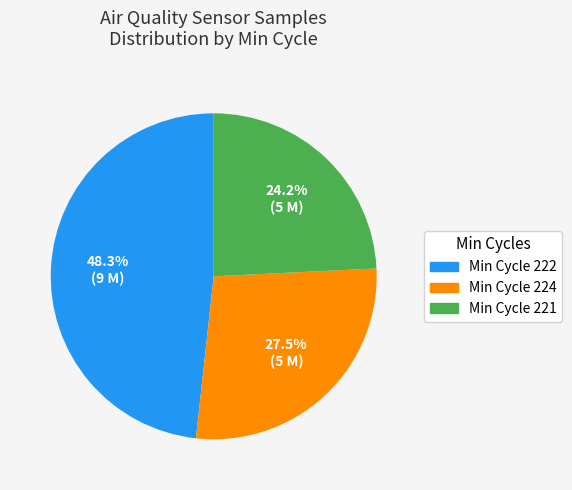

Is there any slice that represents more than half of the pie?

No